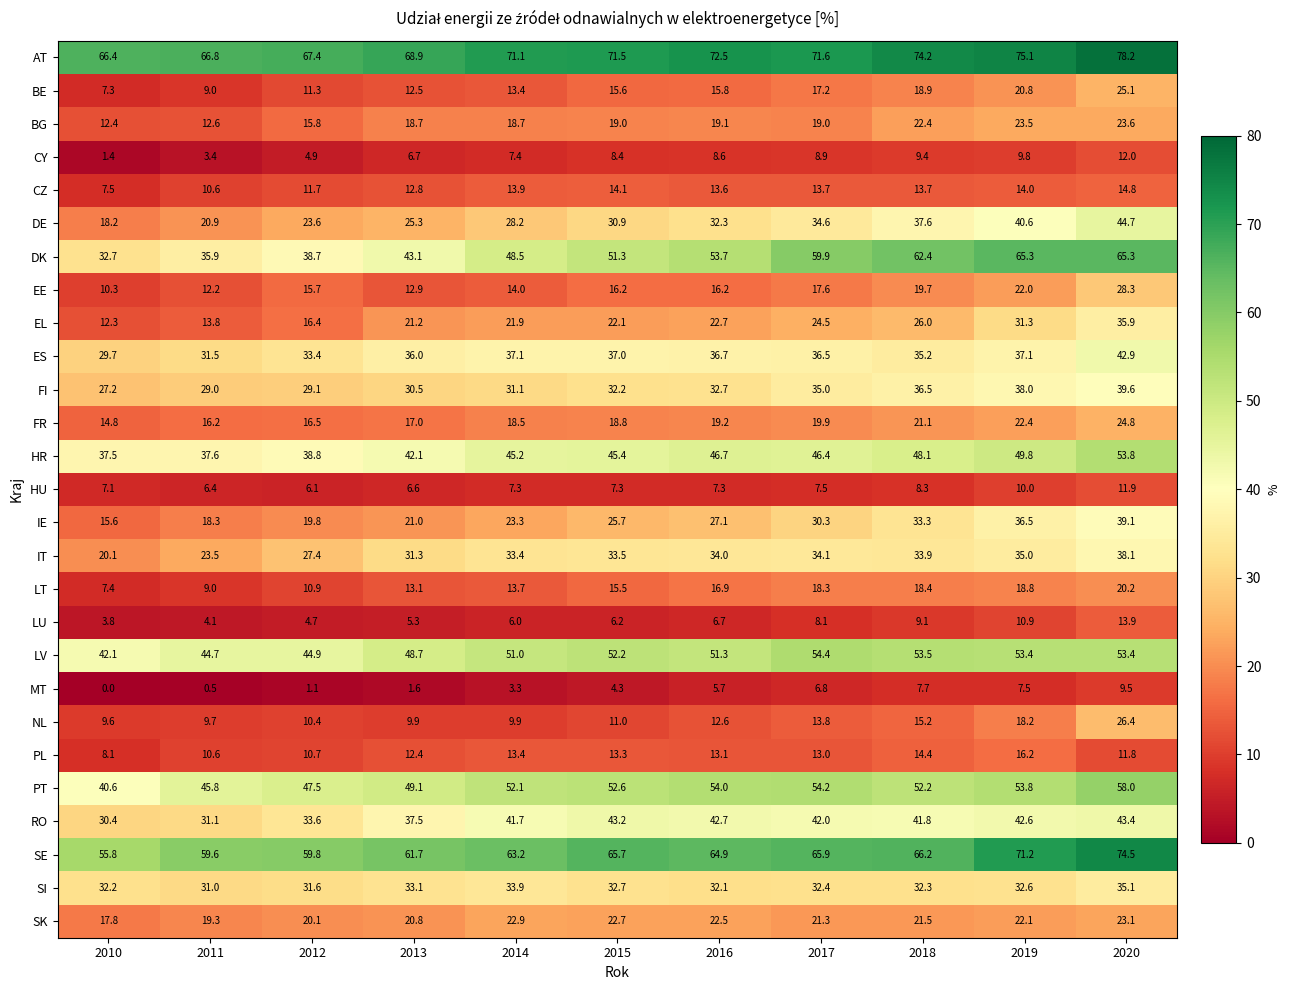

At which label does LU reach its peak?

2020